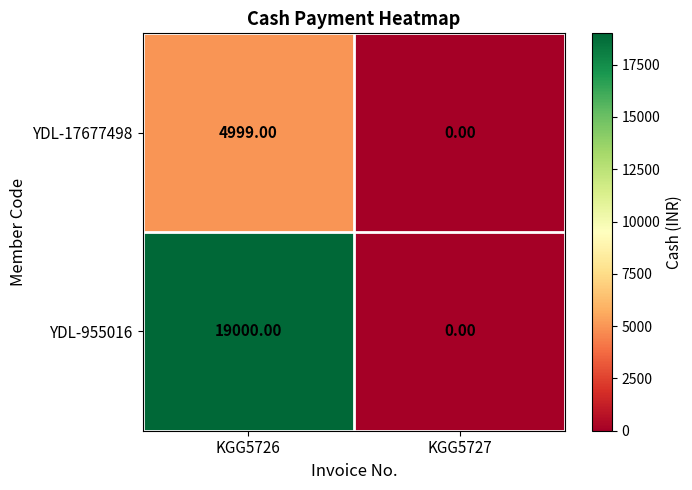

What is the maximum value shown in the chart?

19000